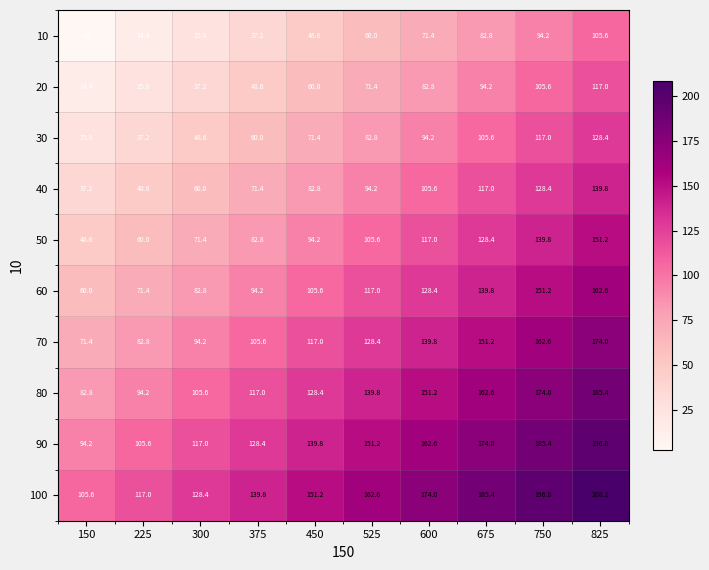

The value of 60 at 675 is 92.6. True or false?

False